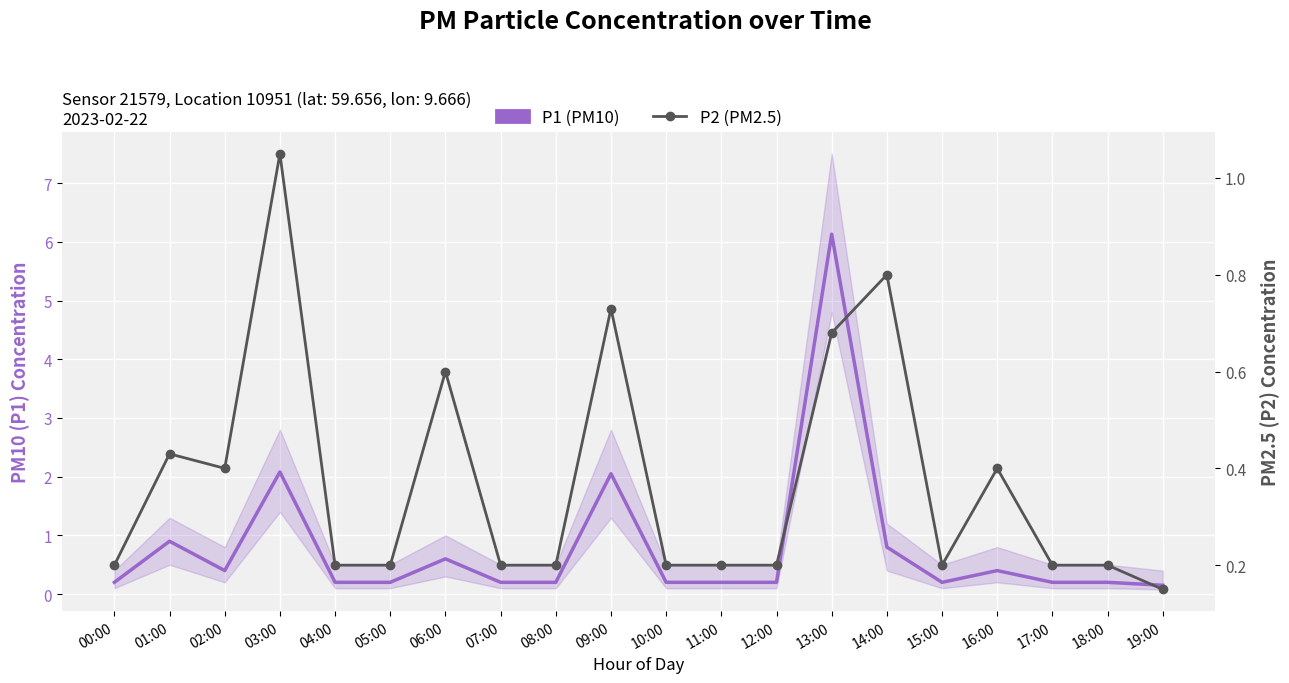

What is the difference between the second highest and minimum values in the P1 (PM10) series?

1.9